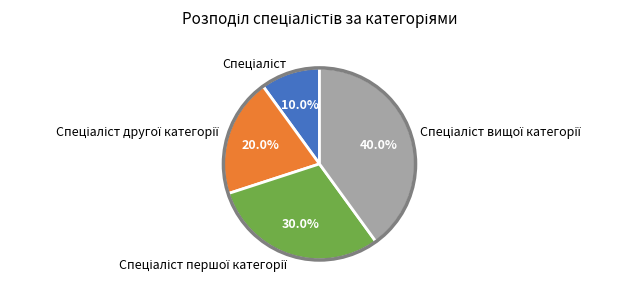

Does any single category account for the majority?

No